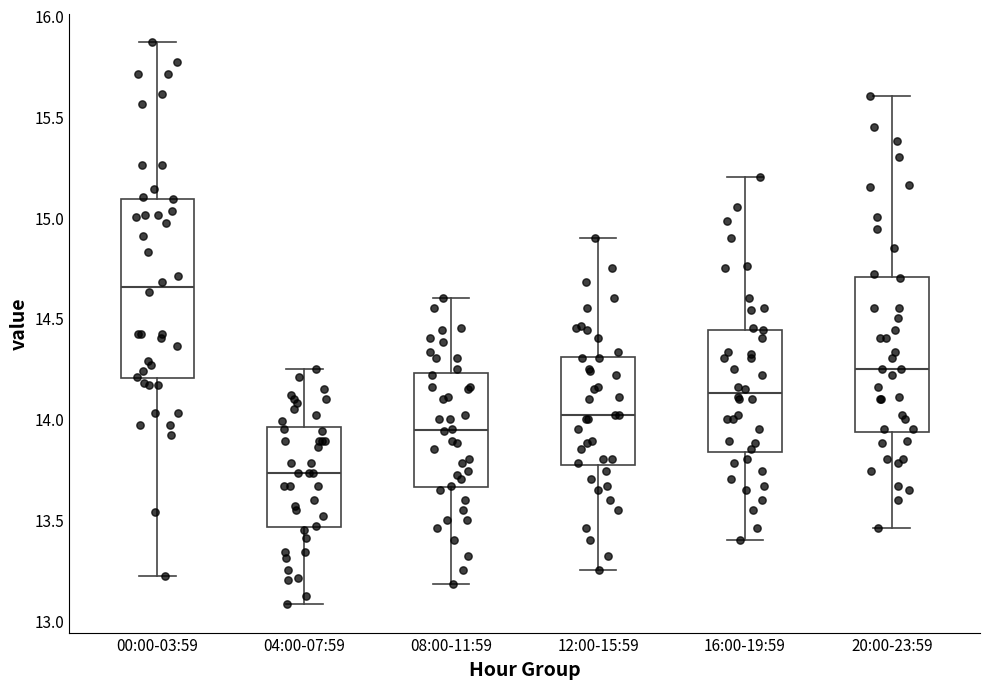

Where is the upper edge of the box for 20:00-23:59 on the y-axis? The values are not printed on the chart, so give them approximately, as read against the axis.

14.70